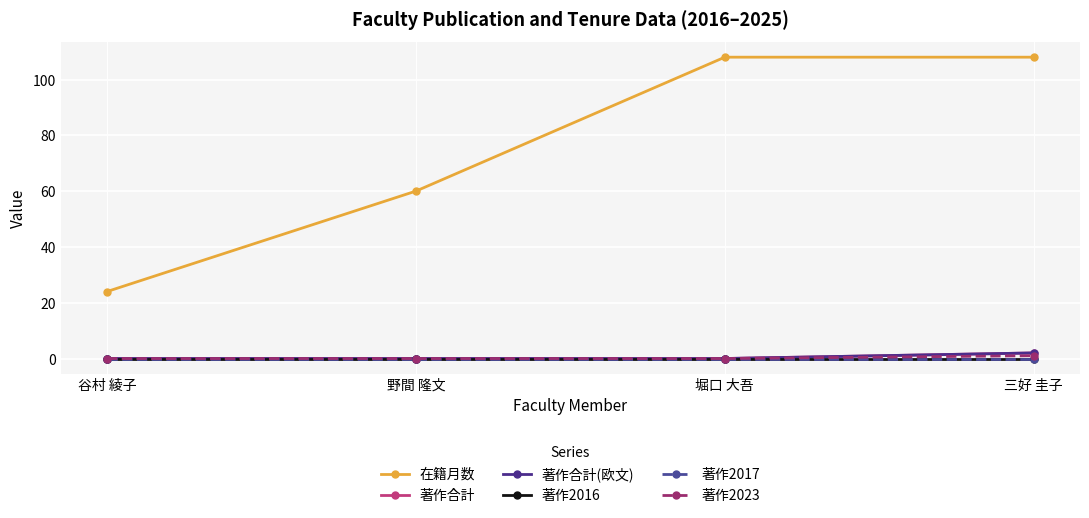

Is this an area chart (filled region under the line)?

No